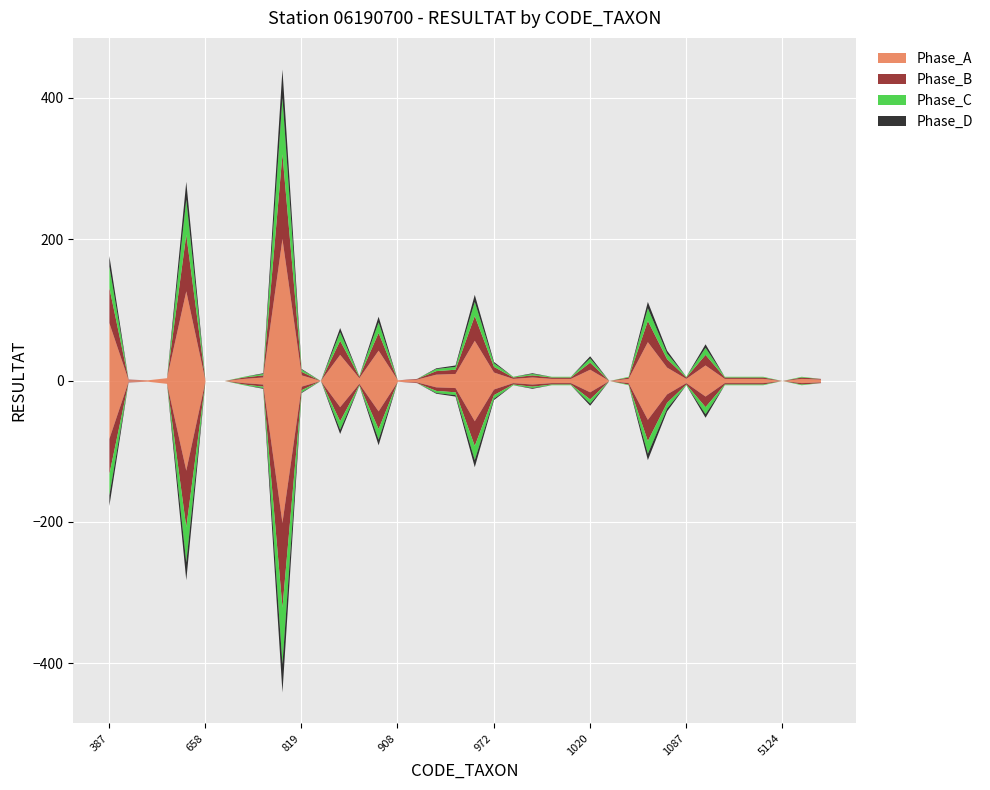

In Phase_D, how many points are higher than both neighbors (excluding endpoints)?

9